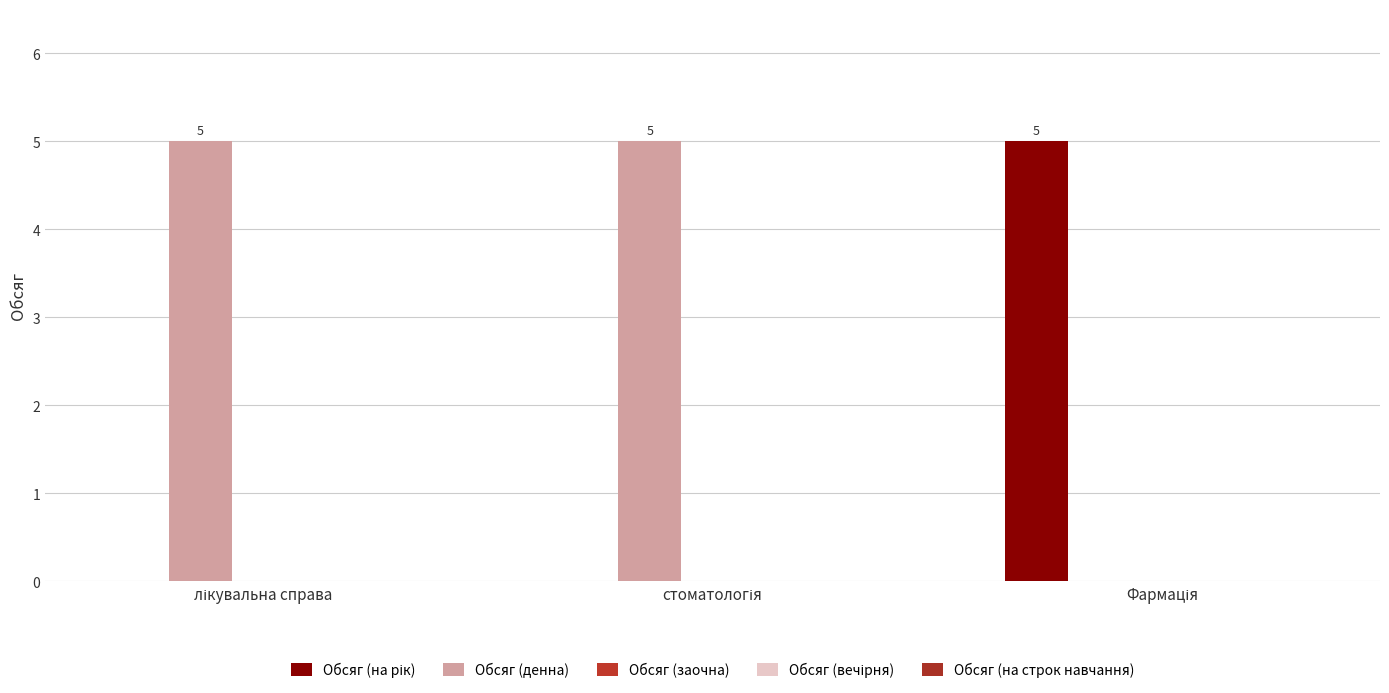

Are the bars horizontal?

No